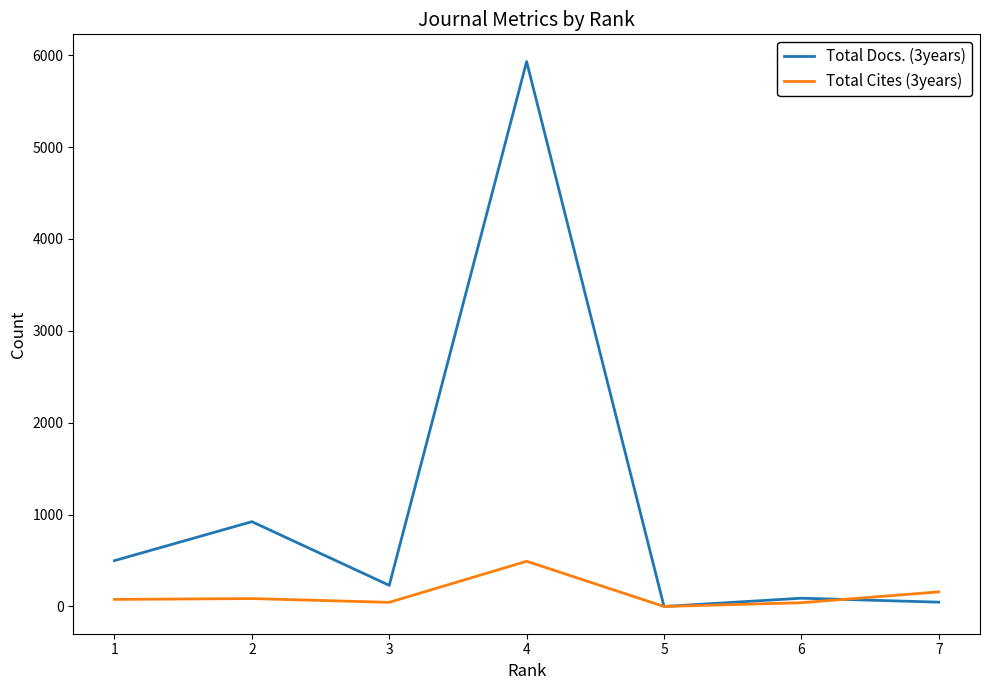

Which series has the widest spread of values?

Total Docs. (3years)